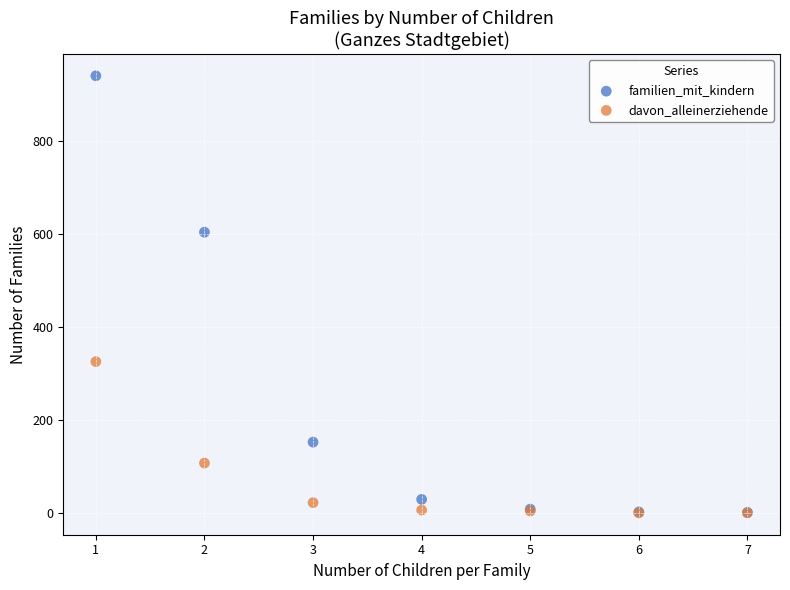

In the familien_mit_kindern series, what Y value is closest to 470?

603